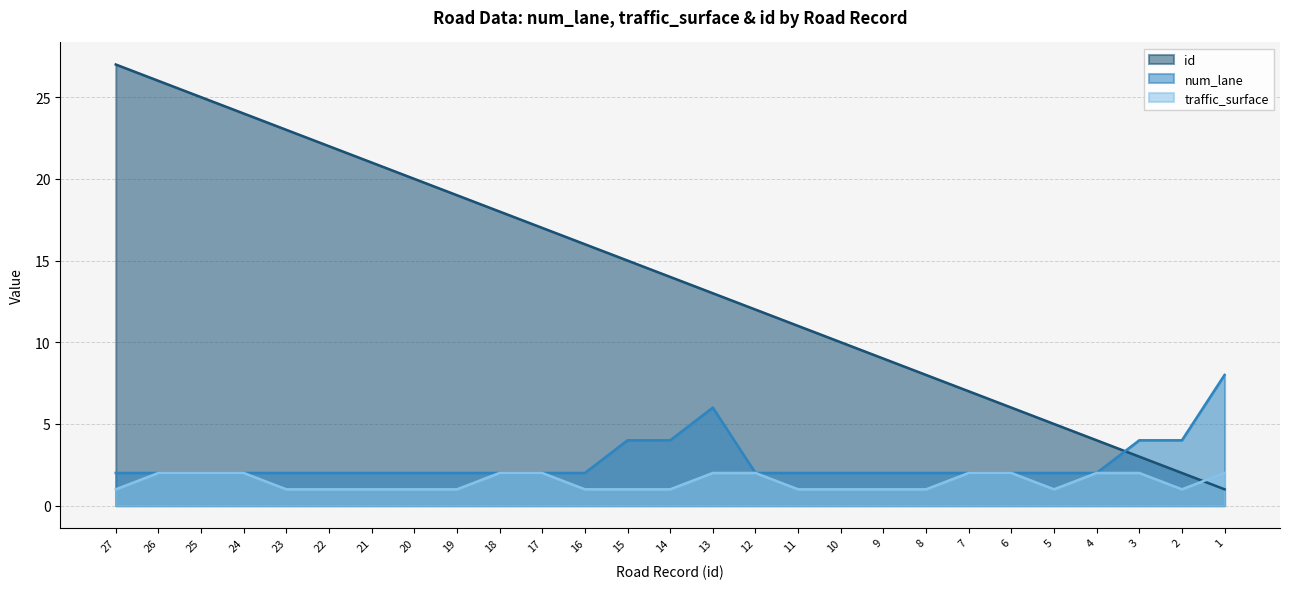

The num_lane series shows 4 at 15. True or false?

True